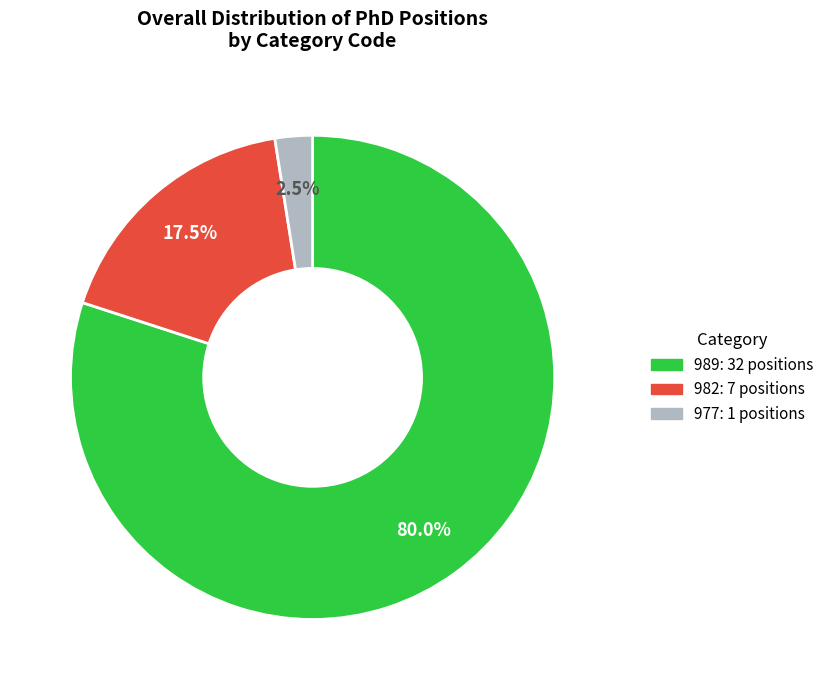

Is there any slice that represents more than half of the pie?

Yes